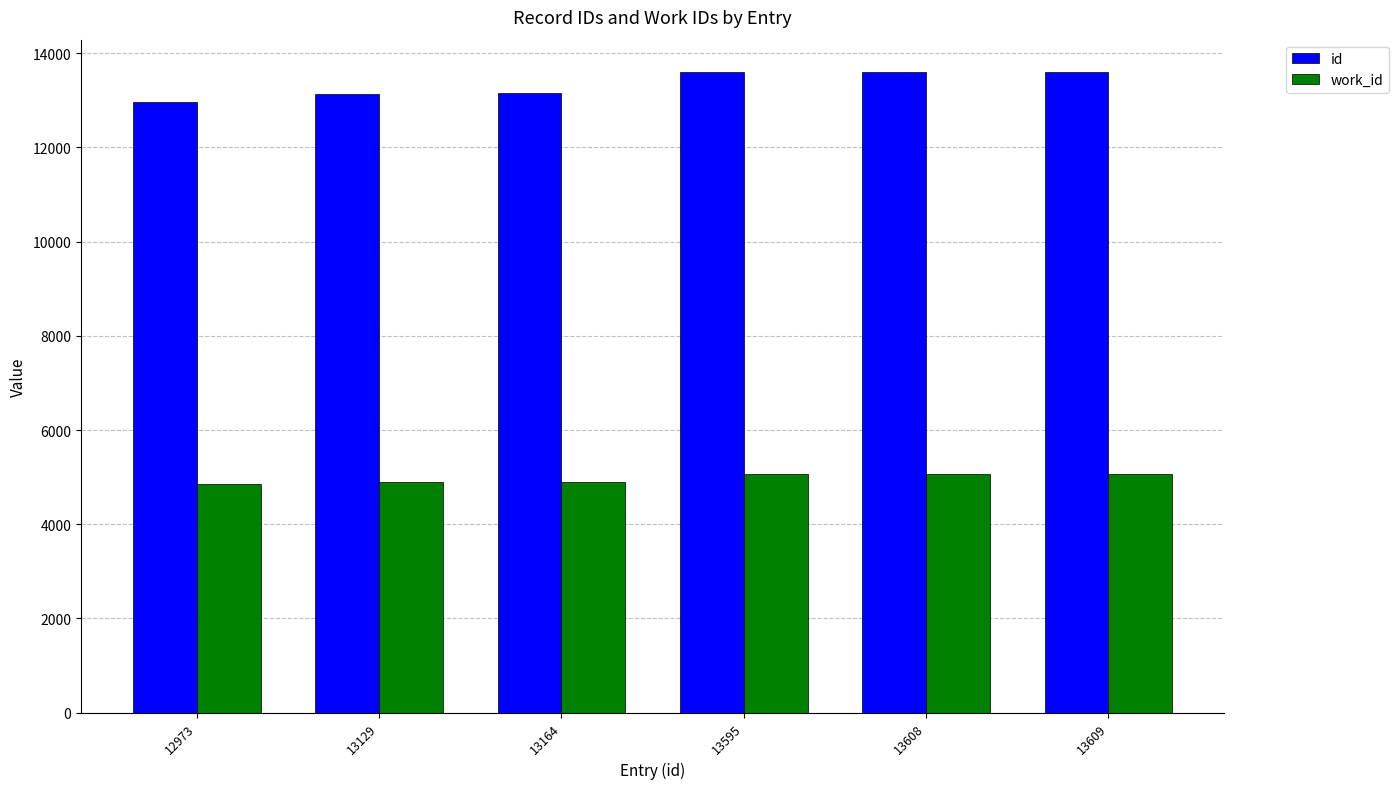

Is the value of id at 13595 greater than the value of work_id at 13609?

Yes